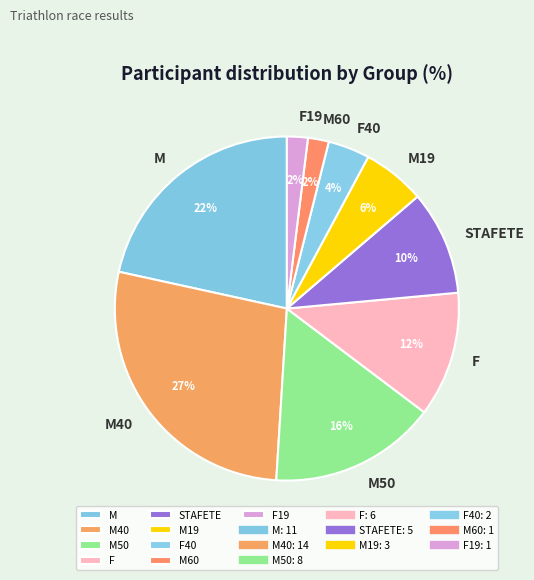

True or false: F accounts for 12% of the total.

True